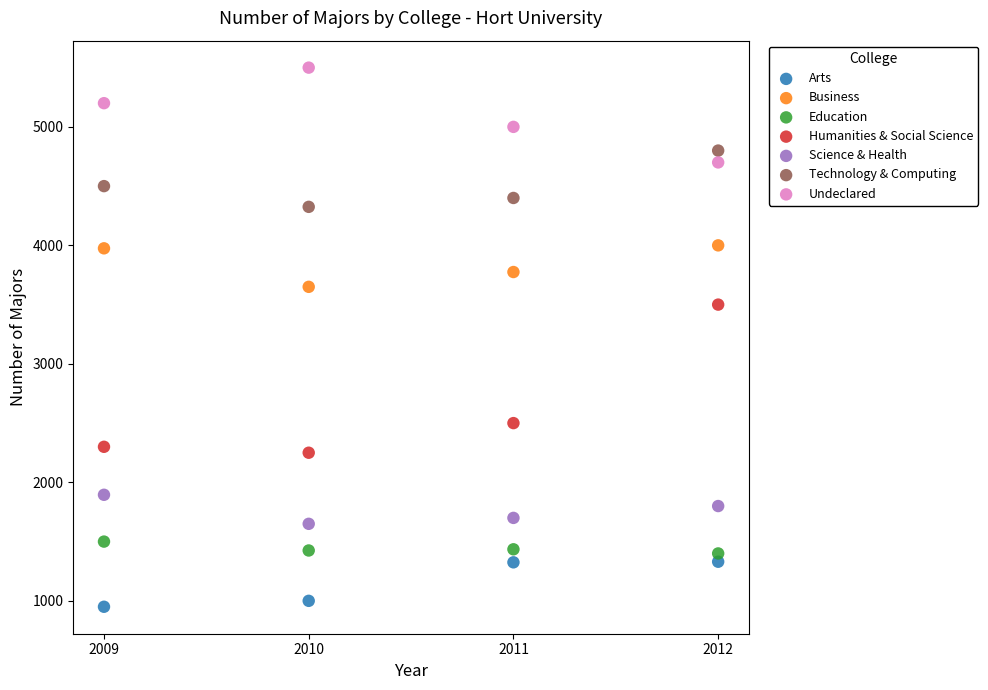

Which series has the widest spread of Y values?

Humanities & Social Science